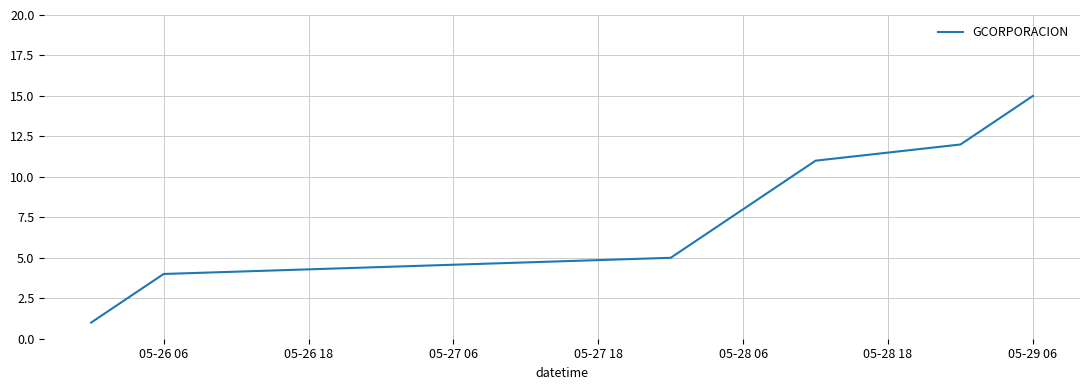

What is the difference between the second highest and second lowest values?

12